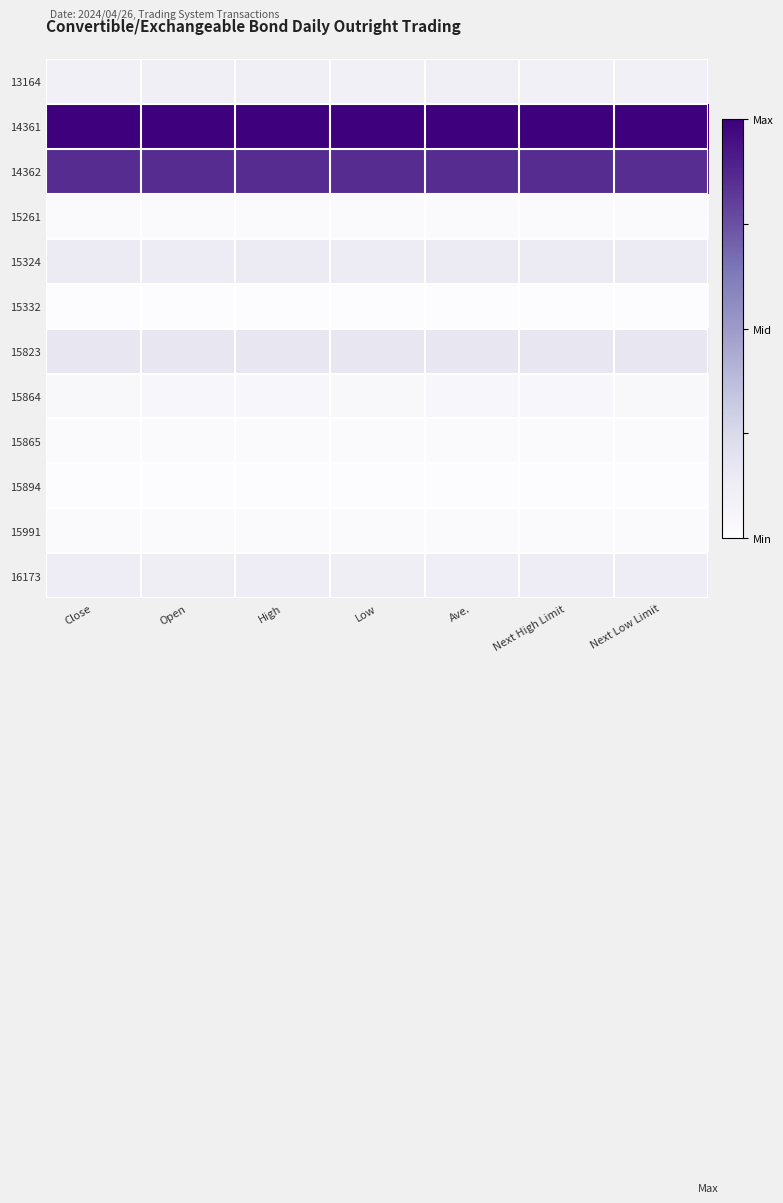

What is the total value across all series at Ave.?

2.5